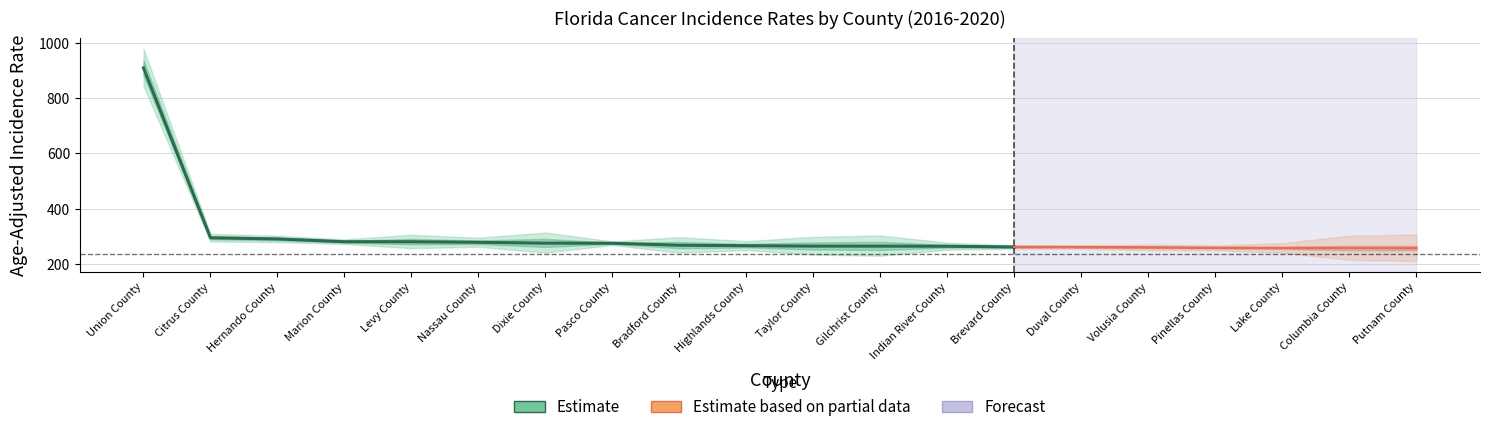

What is the label of the 11th point from the left?

Taylor County